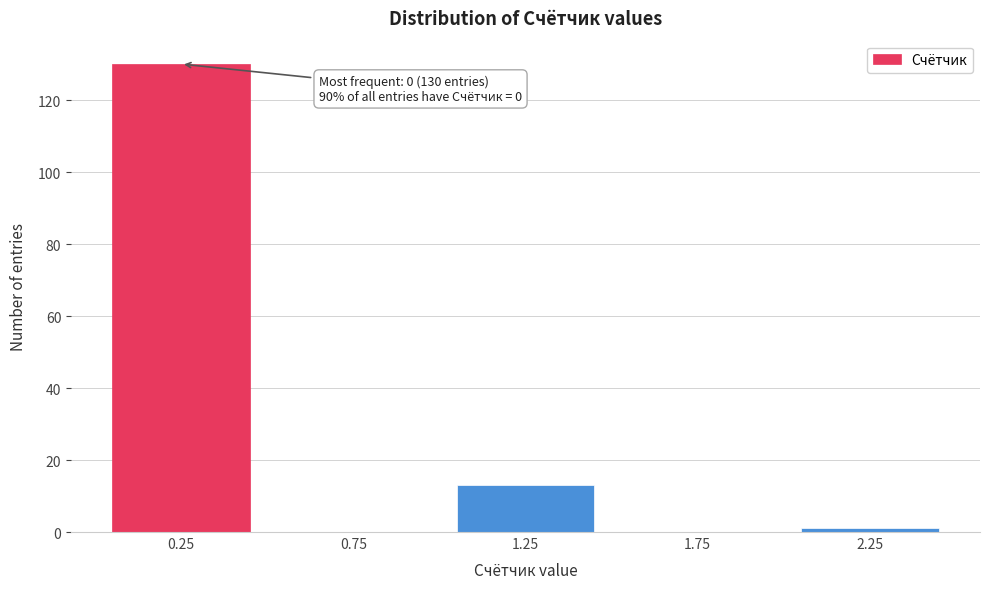

Which range on the x-axis has the tallest bar?

0.0 to 0.5